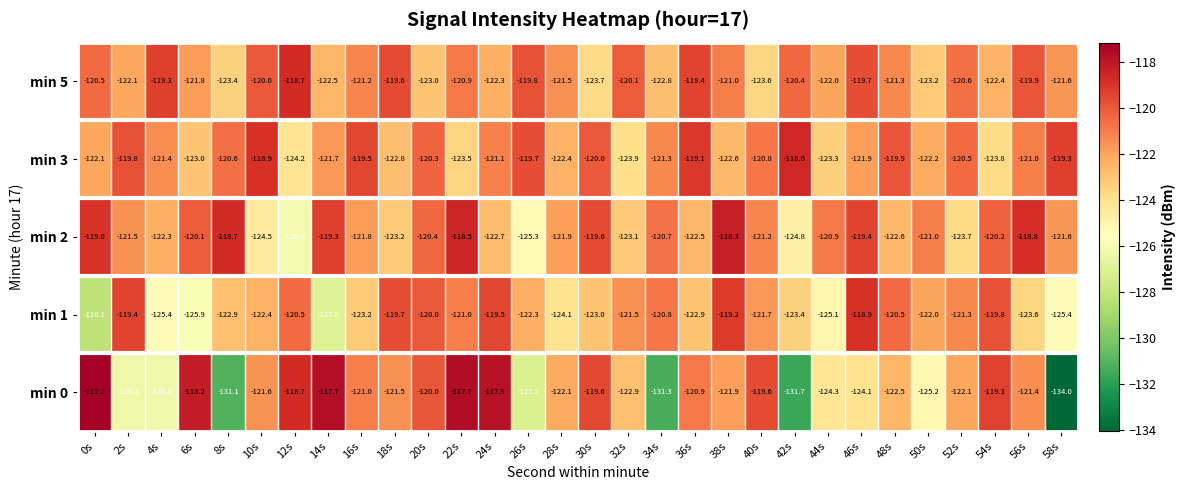

At which label is min 3 closest to -121?

56s